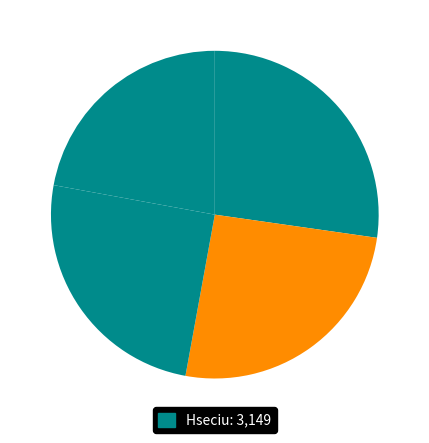

Rank the categories by value from highest to lowest.

Hseciu, Dezzx, Korolya, Assasinu